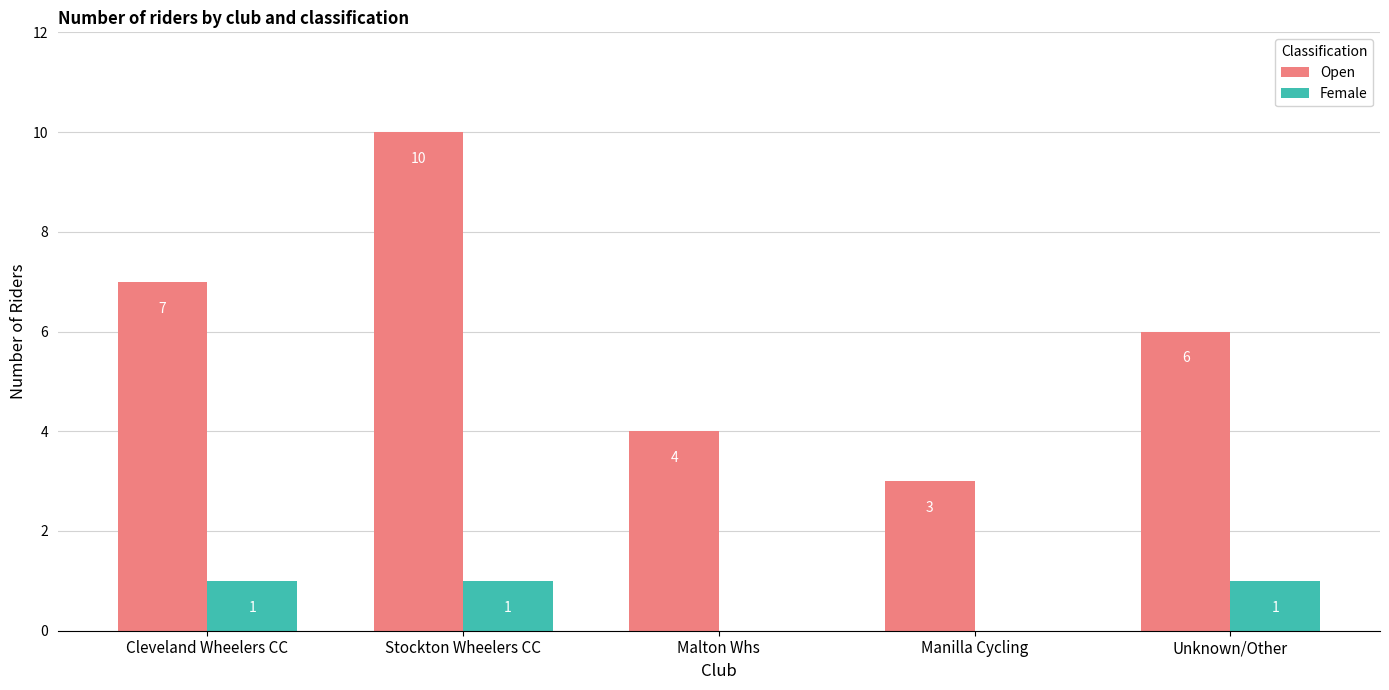

True or false: Female has a value of 1 at Unknown/Other.

True